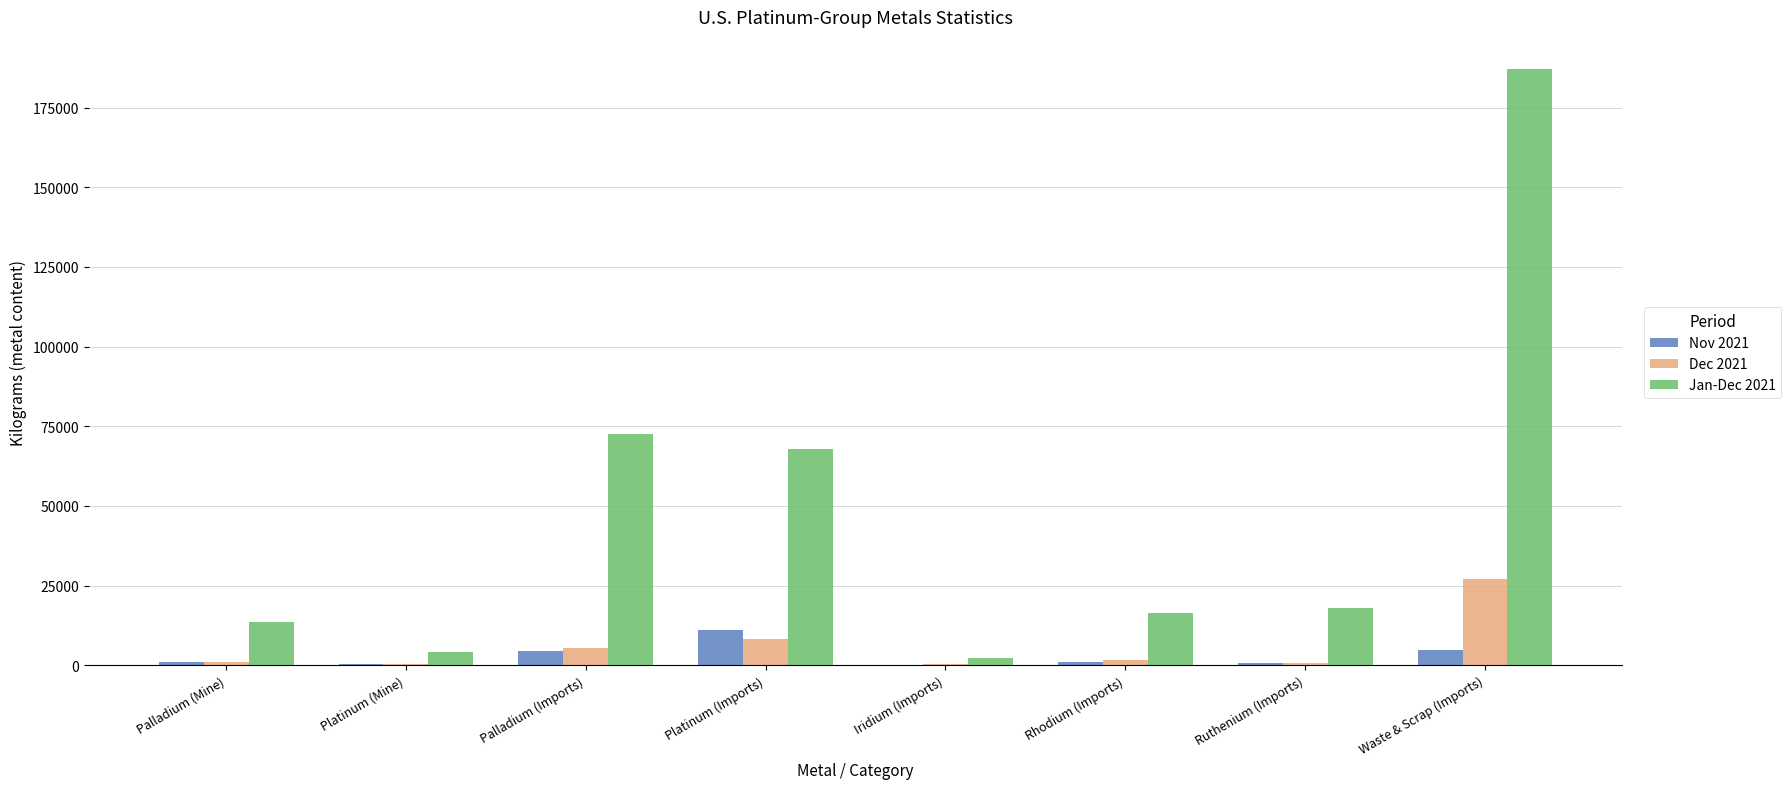

Which series has the largest total across all categories?

Jan-Dec 2021